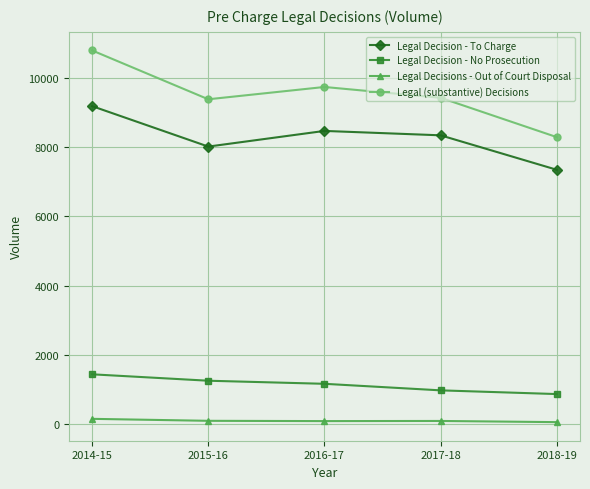

Is this an area chart (filled region under the line)?

No